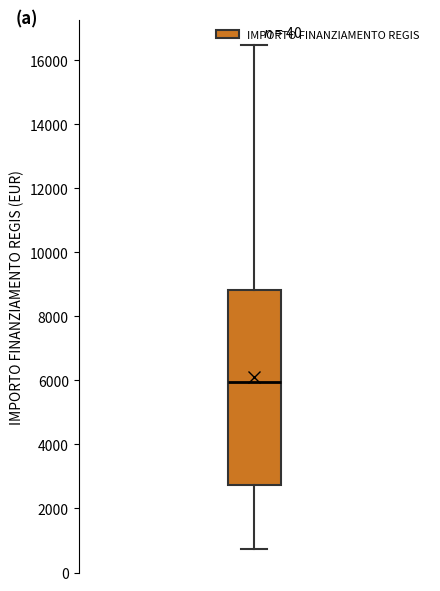

Transcribe this box plot: give where the median line is, the range the box spans, and where the two whiskers end, as read against the y-axis. The values are not printed on the chart, so give them approximately, as read against the axis.

median 6000, box 2800 to 8800, whiskers 800 to 16400